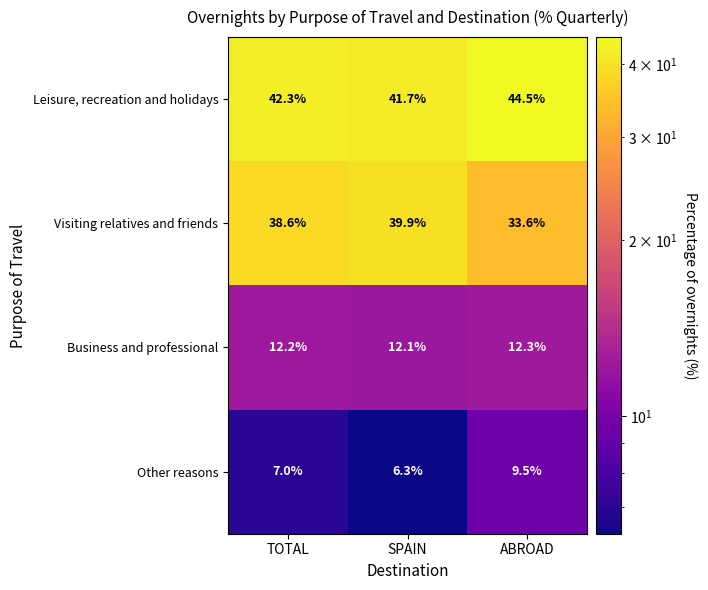

What is the difference between the Visiting relatives and friends values at TOTAL and SPAIN?

1.3